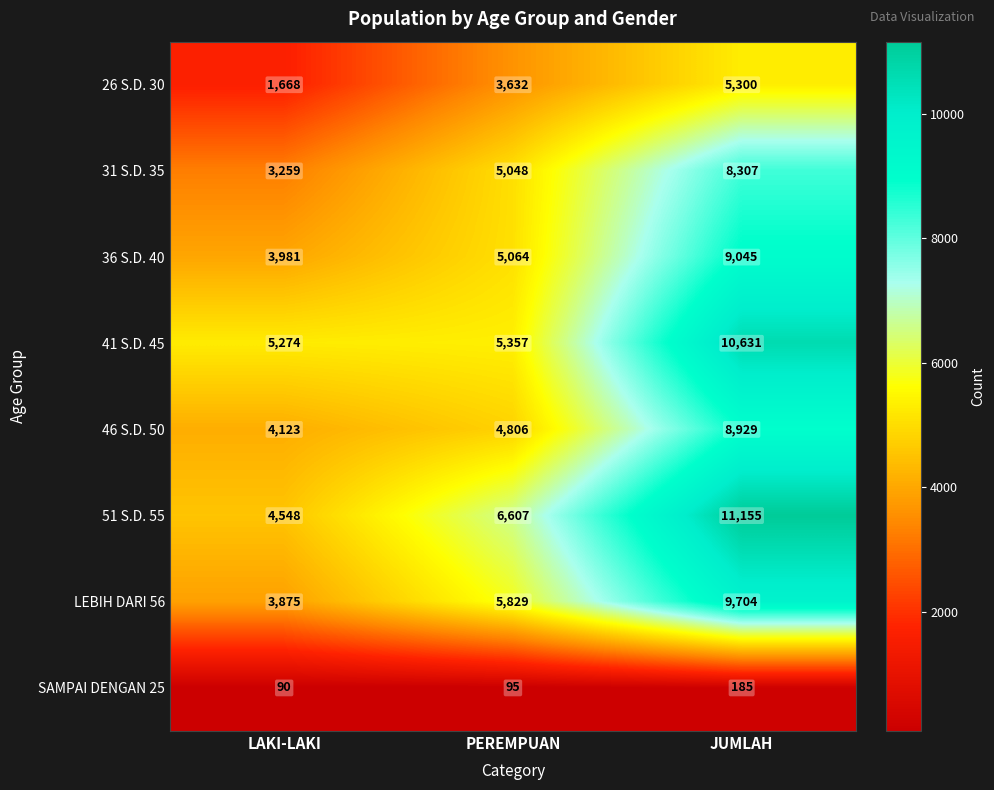

Which label corresponds to the largest value in the chart?

JUMLAH